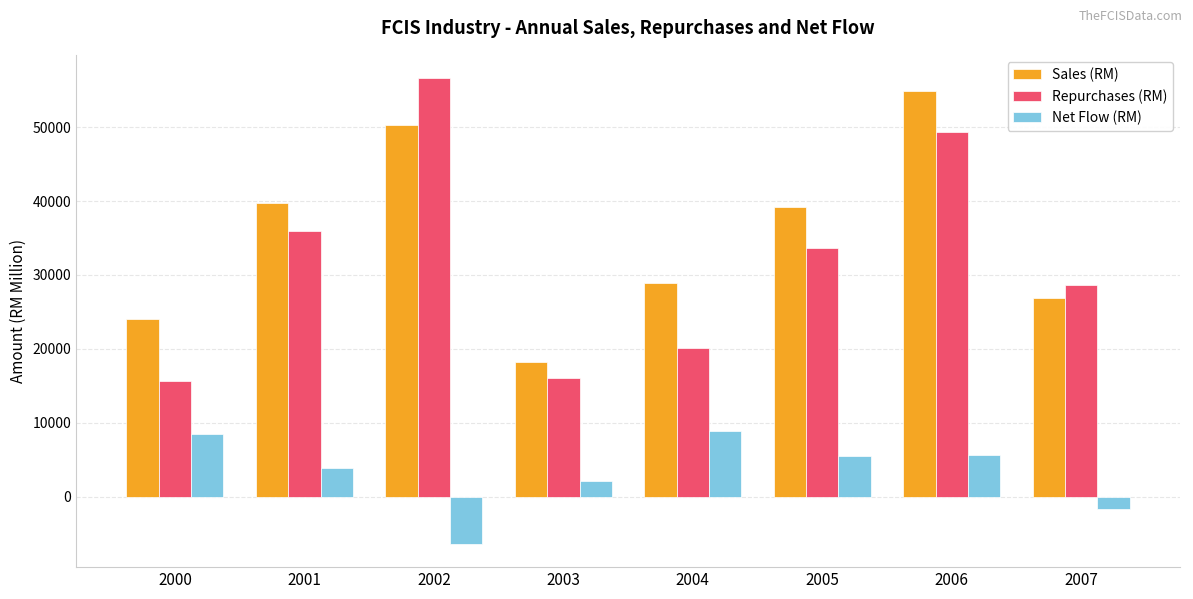

How many positive values does the Net Flow (RM) series have?

6